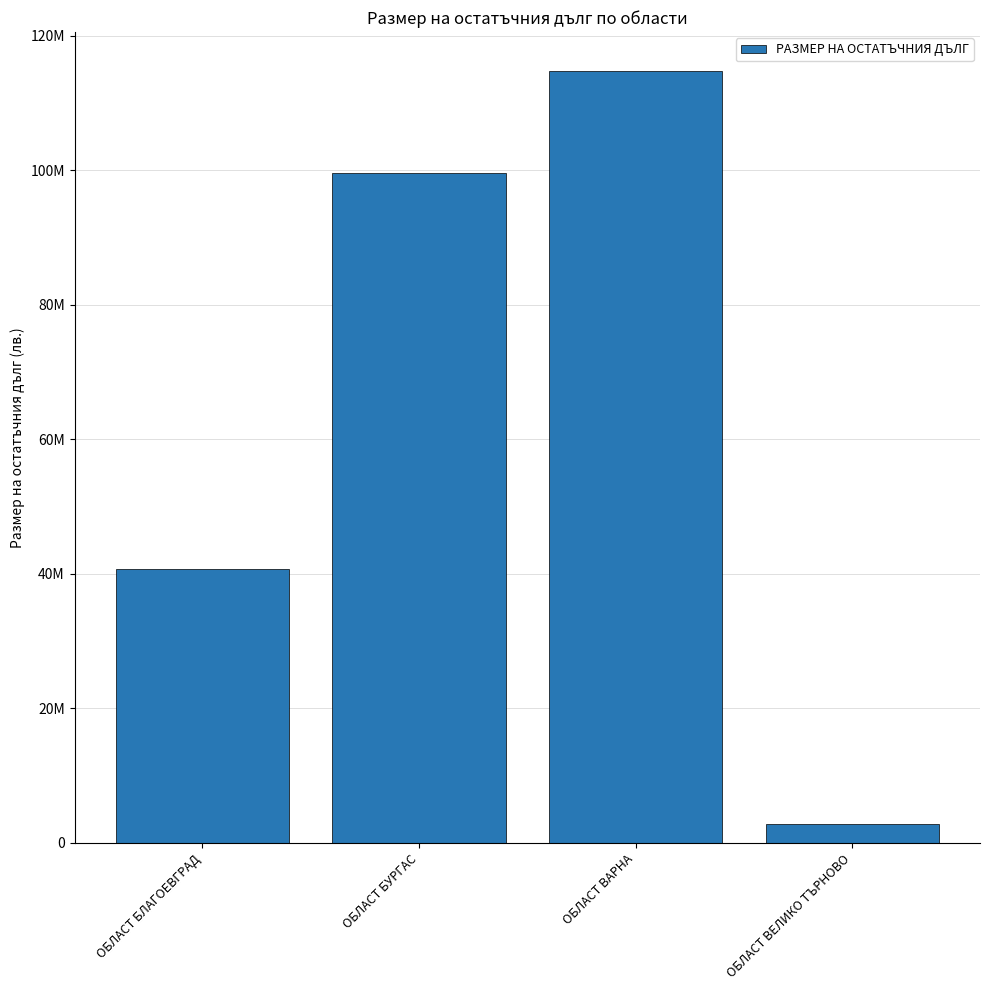

What is the sum of the values at ОБЛАСТ БУРГАС and ОБЛАСТ ВЕЛИКО ТЪРНОВО?

102446189